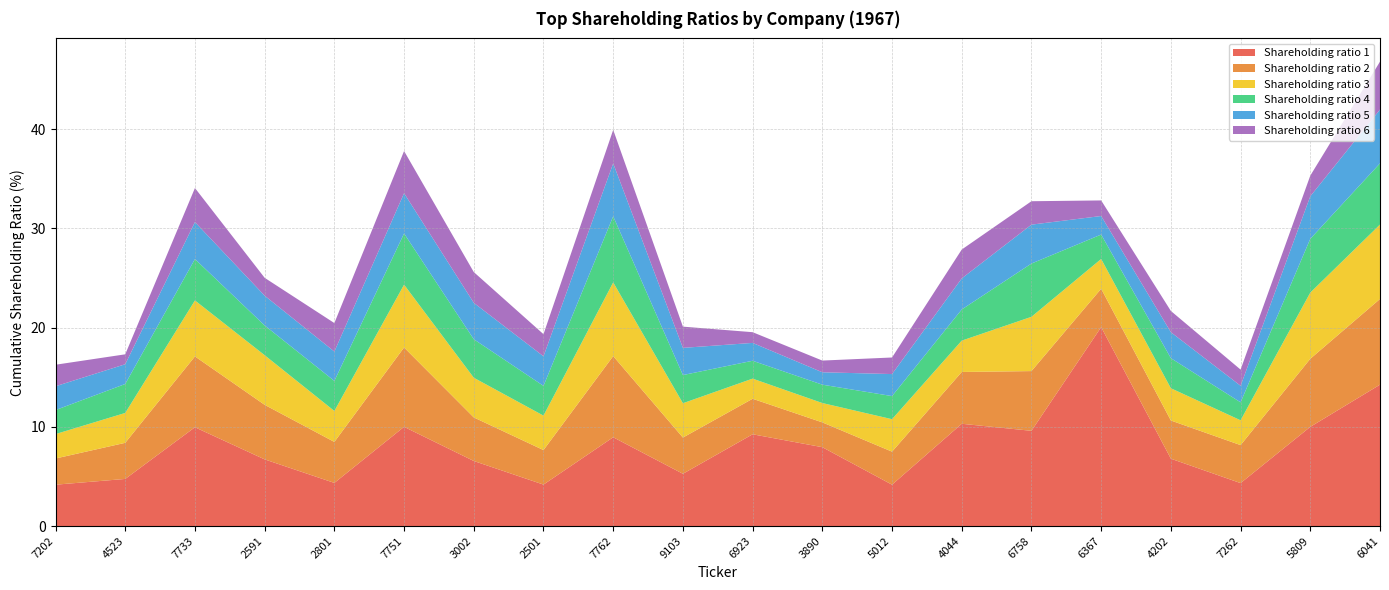

Reading left to right, extract all data points from this chart.

Shareholding ratio 1: 4.2	4.8	10.0	6.7	4.3	10.0	6.6	4.2	8.9	5.3	9.2	8.0	4.2	10.3	9.6	20.1	6.8	4.3	10.0	14.2
Shareholding ratio 2: 2.6	3.6	7.1	5.5	4.1	8.0	4.4	3.5	8.2	3.6	3.6	2.5	3.3	5.2	6.0	3.9	3.9	3.8	6.9	8.6
Shareholding ratio 3: 2.5	3.0	5.6	5.0	3.1	6.3	4.0	3.5	7.4	3.5	2.0	1.9	3.3	3.2	5.5	3.0	3.2	2.5	6.7	7.5
Shareholding ratio 4: 2.4	2.9	4.2	3.0	3.0	5.2	3.9	3.0	6.7	2.8	1.8	1.9	2.3	3.1	5.4	2.5	3.0	1.8	5.4	6.2
Shareholding ratio 5: 2.4	2.0	3.7	3.0	3.0	4.1	3.7	3.0	5.3	2.7	1.8	1.2	2.2	3.1	3.9	1.9	2.6	1.7	4.3	5.4
Shareholding ratio 6: 2.2	1.0	3.4	1.8	2.9	4.2	3.1	2.2	3.4	2.1	1.1	1.2	1.7	2.9	2.4	1.6	2.1	1.6	2.1	4.8